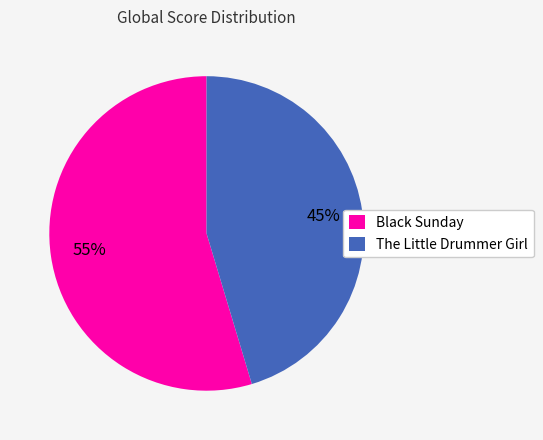

Does any single category account for the majority?

Yes